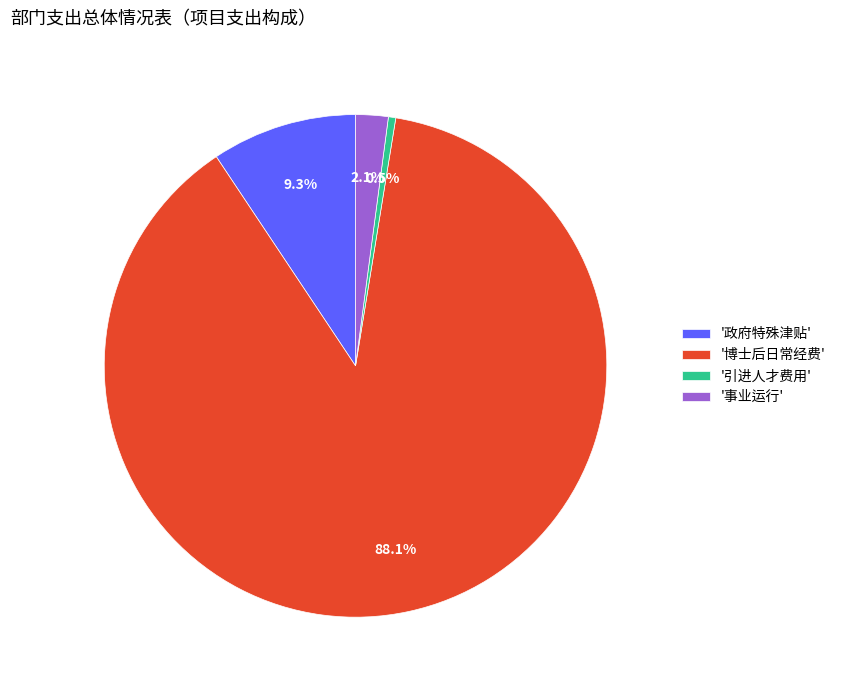

Which has a higher value, '博士后日常经费' or '引进人才费用'?

'博士后日常经费'